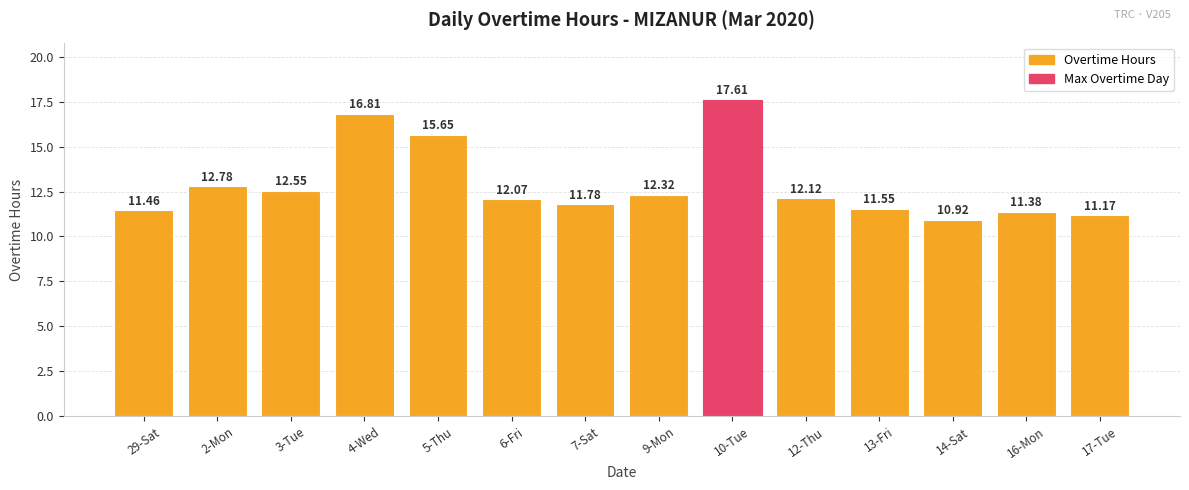

What is the difference between the values at 17-Tue and 2-Mon?

1.6